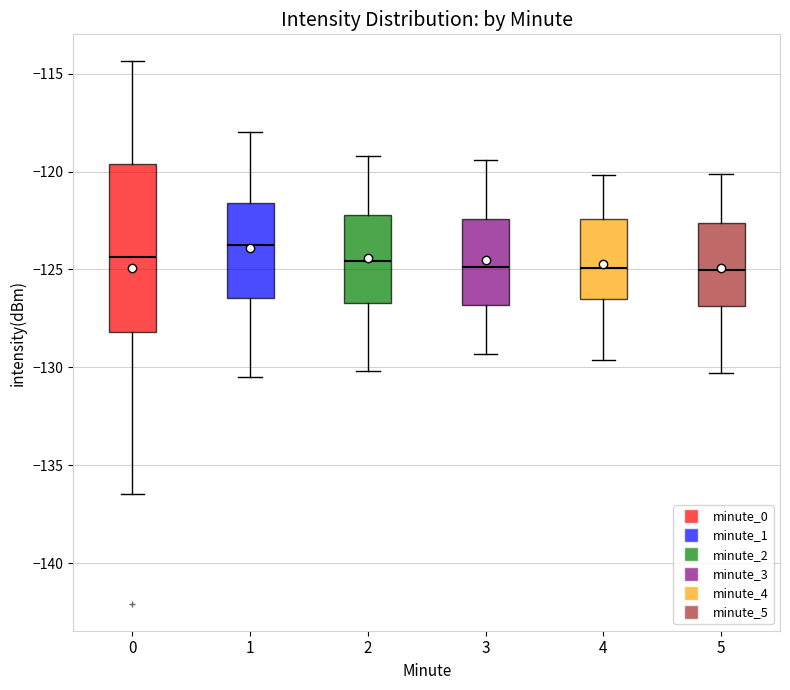

Which box is the tallest, from its lower edge to its upper edge?

0